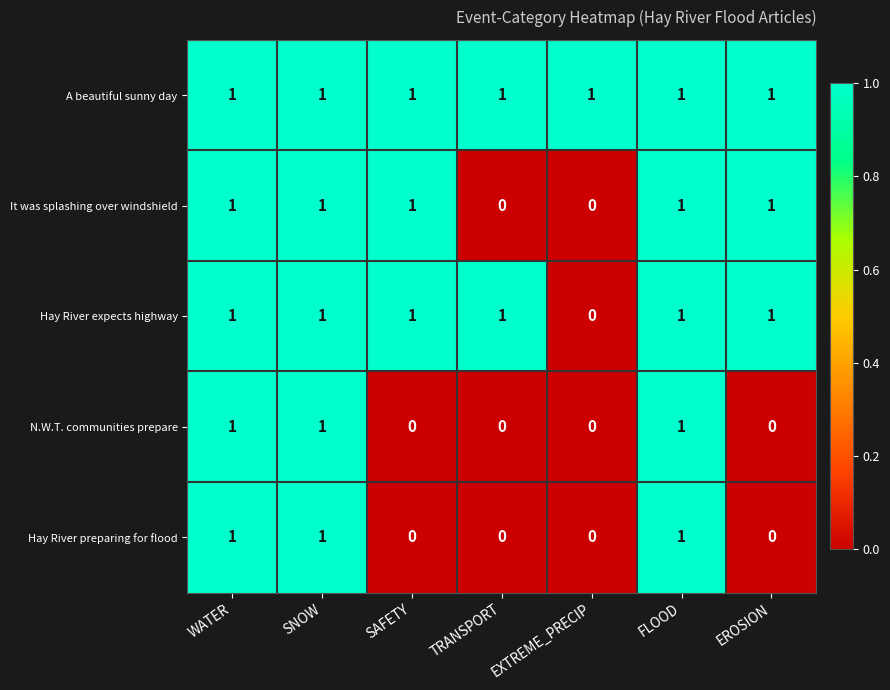

Between SAFETY and TRANSPORT, which series saw the biggest shift?

It was splashing over windshield